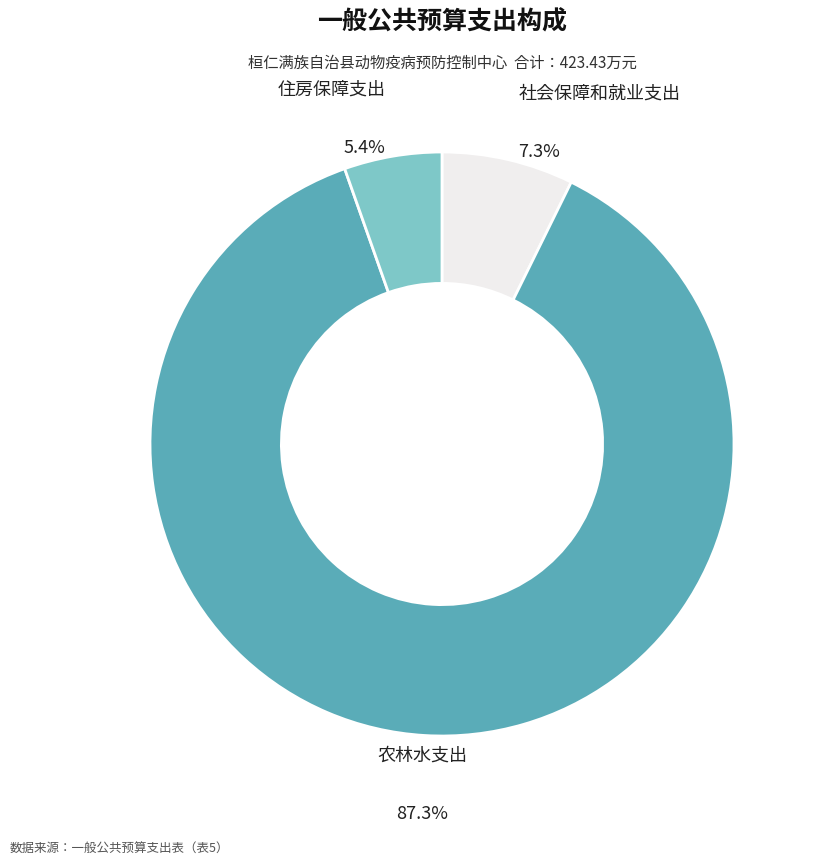

Does any single category account for the majority?

Yes